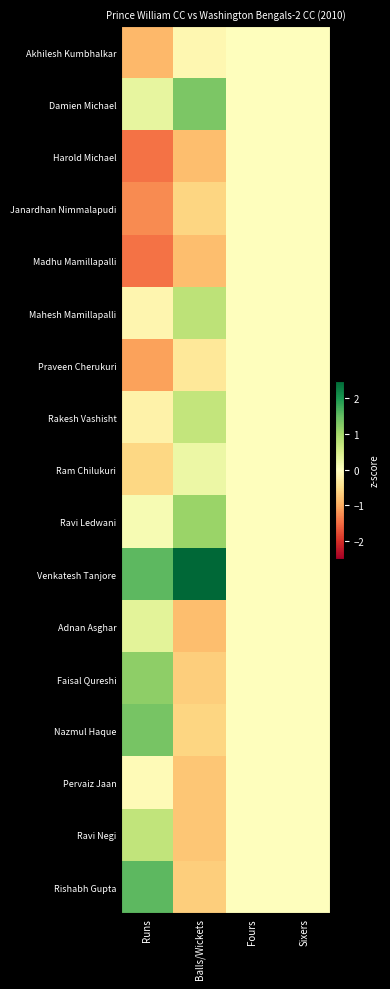

Reading left to right, what are all the values shown in this chart?

Akhilesh Kumbhalkar: Runs=-0.9	Balls/Wickets=-0.1	Fours=0.0	Sixers=0.0
Damien Michael: Runs=0.3	Balls/Wickets=1.3	Fours=0.0	Sixers=0.0
Harold Michael: Runs=-1.5	Balls/Wickets=-0.8	Fours=0.0	Sixers=0.0
Janardhan Nimmalapudi: Runs=-1.3	Balls/Wickets=-0.6	Fours=0.0	Sixers=0.0
Madhu Mamillapalli: Runs=-1.5	Balls/Wickets=-0.8	Fours=0.0	Sixers=0.0
Mahesh Mamillapalli: Runs=-0.1	Balls/Wickets=0.8	Fours=0.0	Sixers=0.0
Praveen Cherukuri: Runs=-1.1	Balls/Wickets=-0.4	Fours=0.0	Sixers=0.0
Rakesh Vashisht: Runs=-0.2	Balls/Wickets=0.7	Fours=0.0	Sixers=0.0
Ram Chilukuri: Runs=-0.6	Balls/Wickets=0.2	Fours=0.0	Sixers=0.0
Ravi Ledwani: Runs=0.1	Balls/Wickets=1.1	Fours=0.0	Sixers=0.0
Venkatesh Tanjore: Runs=1.5	Balls/Wickets=2.8	Fours=0.0	Sixers=0.0
Adnan Asghar: Runs=0.4	Balls/Wickets=-0.8	Fours=0.0	Sixers=0.0
Faisal Qureshi: Runs=1.2	Balls/Wickets=-0.7	Fours=0.0	Sixers=0.0
Nazmul Haque: Runs=1.4	Balls/Wickets=-0.6	Fours=0.0	Sixers=0.0
Pervaiz Jaan: Runs=-0.1	Balls/Wickets=-0.7	Fours=0.0	Sixers=0.0
Ravi Negi: Runs=0.7	Balls/Wickets=-0.7	Fours=0.0	Sixers=0.0
Rishabh Gupta: Runs=1.5	Balls/Wickets=-0.7	Fours=0.0	Sixers=0.0